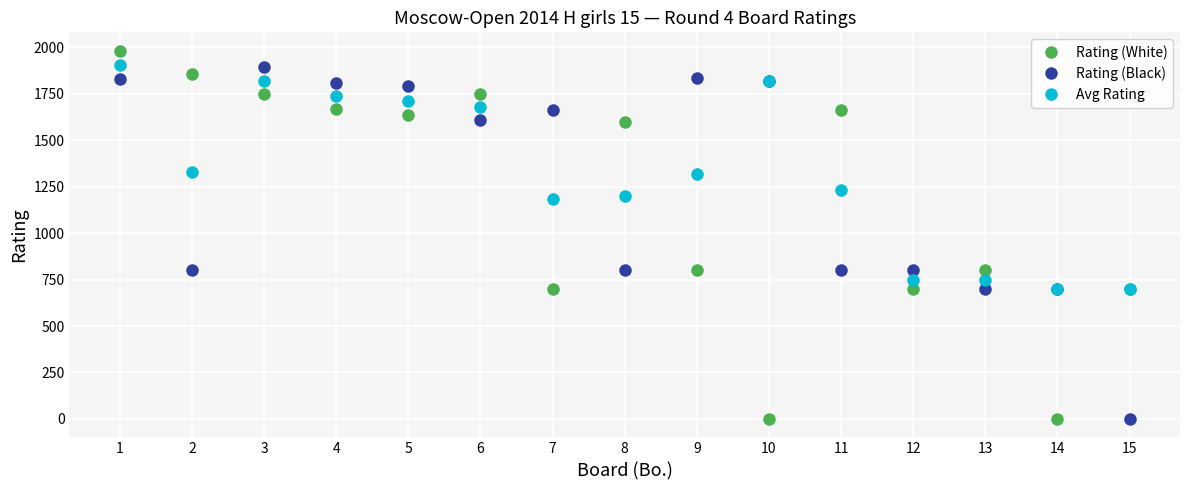

Rank the series at 11 from highest to lowest value.

Rating (White), Avg Rating, Rating (Black)